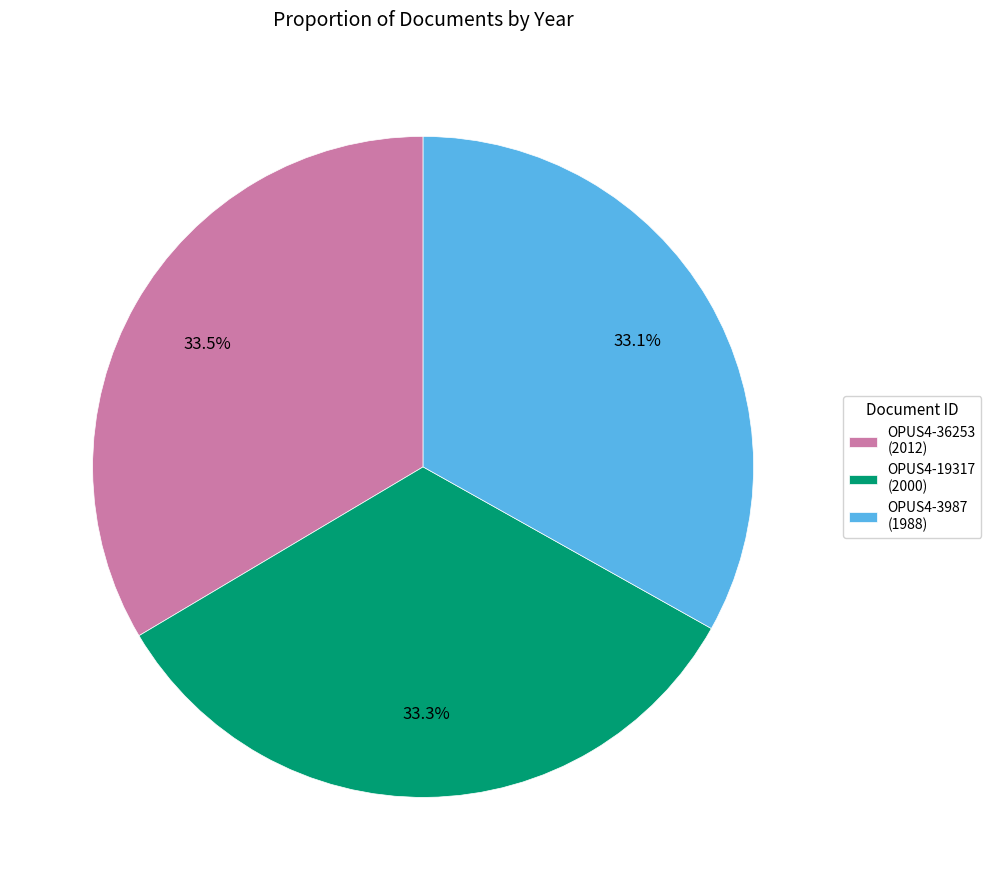

What is the ratio of the value at OPUS4-19317 (2000) to the value at OPUS4-36253 (2012)?

1.0